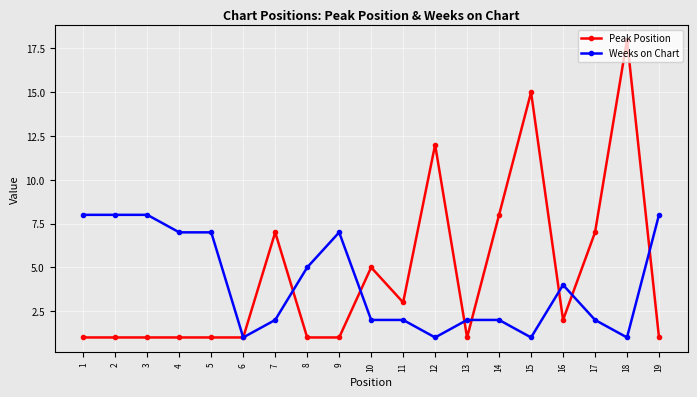

What is the difference between the highest and lowest values at 10?

3